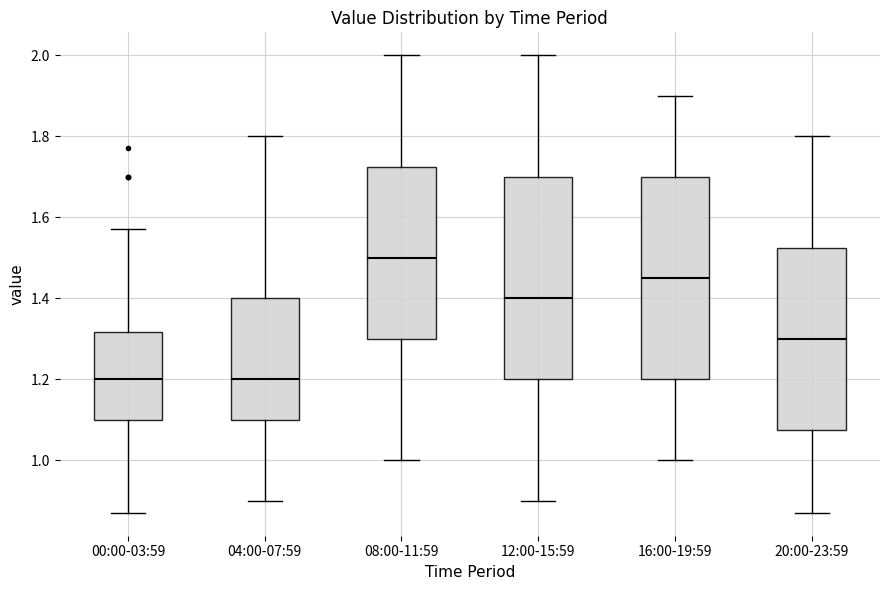

Reading left to right, transcribe this box plot: for each box, give where its median line is, the range the box spans, and where its two whiskers end, as read against the y-axis. The values are not printed on the chart, so give them approximately, as read against the axis.

00:00-03:59: median 1.20, box 1.10 to 1.32, whiskers 0.88 to 1.58
04:00-07:59: median 1.20, box 1.10 to 1.40, whiskers 0.90 to 1.80
08:00-11:59: median 1.50, box 1.30 to 1.72, whiskers 1.00 to 2.00
12:00-15:59: median 1.40, box 1.20 to 1.70, whiskers 0.90 to 2.00
16:00-19:59: median 1.46, box 1.20 to 1.70, whiskers 1.00 to 1.90
20:00-23:59: median 1.30, box 1.08 to 1.52, whiskers 0.88 to 1.80